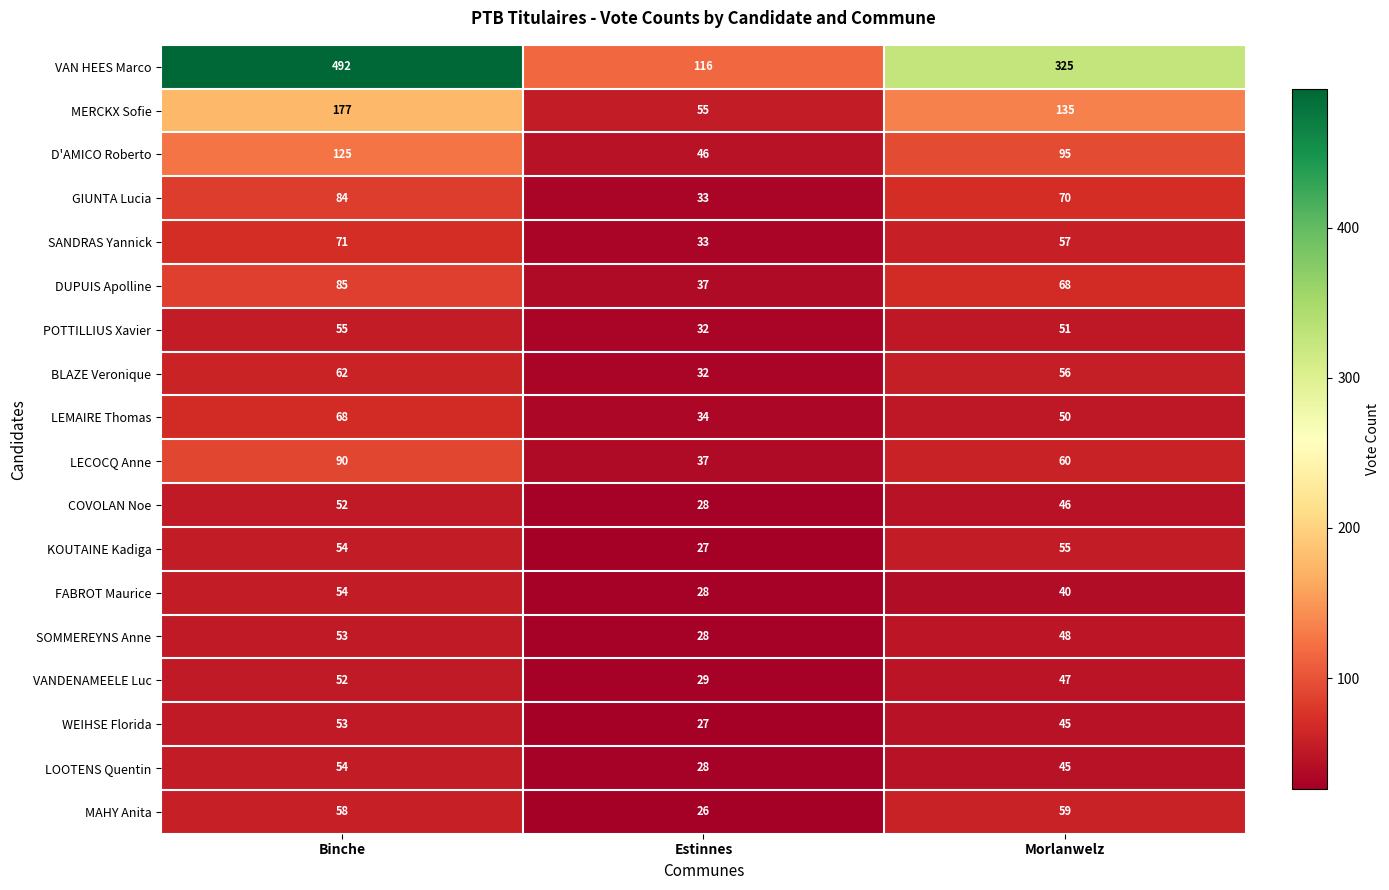

What is the sum of all MERCKX Sofie values?

367